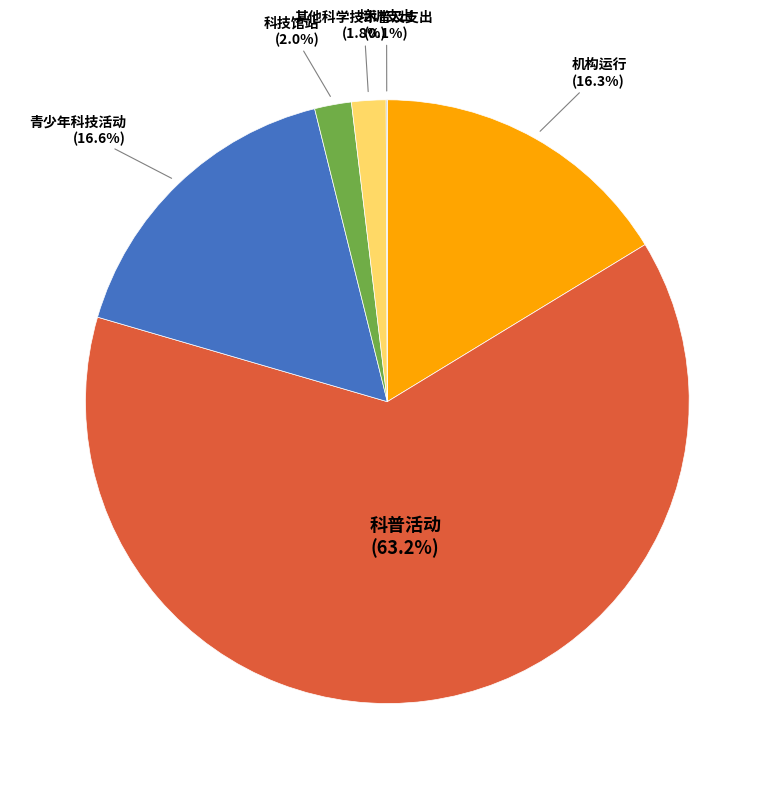

What is the largest slice in the pie chart?

科普活动